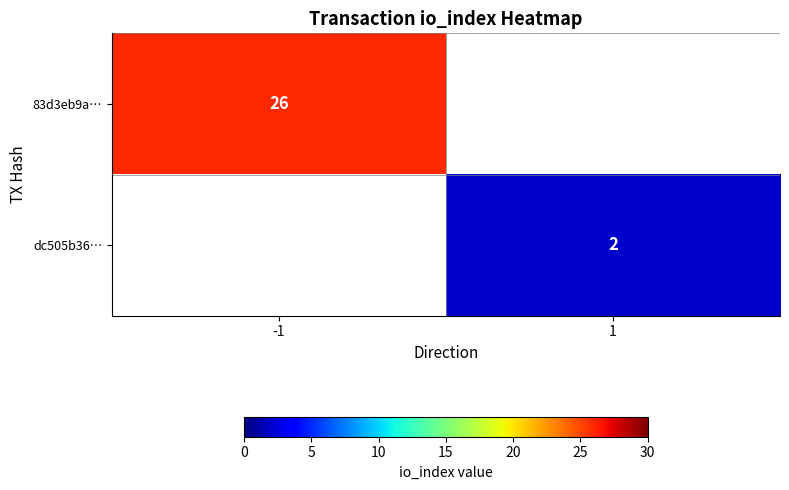

The value of 83d3eb9a… at -1 is 43. True or false?

False